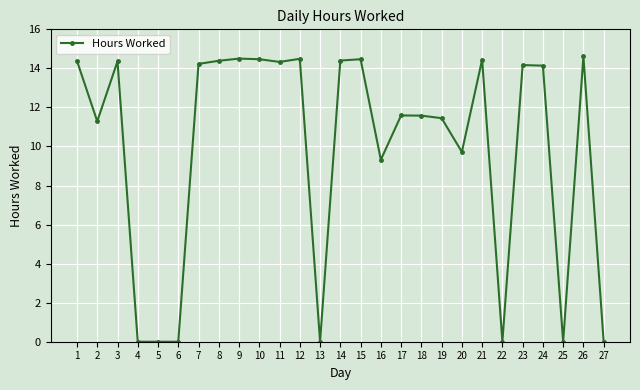

What is the value of the 20th point from the left?

9.7